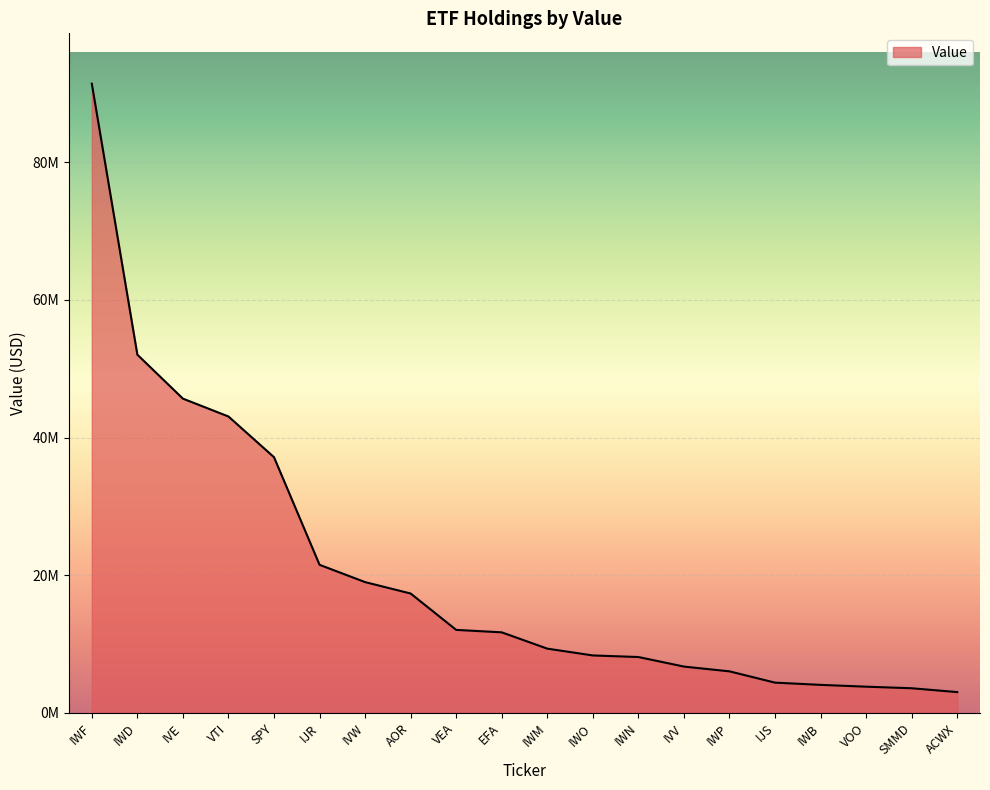

Reading left to right, extract all data points from this chart.

IWF=91421000	IWD=52049000	IVE=45660000	VTI=43066000	SPY=37150000	IJR=21516000	IVW=19003000	AOR=17345000	VEA=12060000	EFA=11705000	IWM=9336000	IWO=8347000	IWN=8117000	IVV=6730000	IWP=6035000	IJS=4395000	IWB=4072000	VOO=3808000	SMMD=3581000	ACWX=3022000